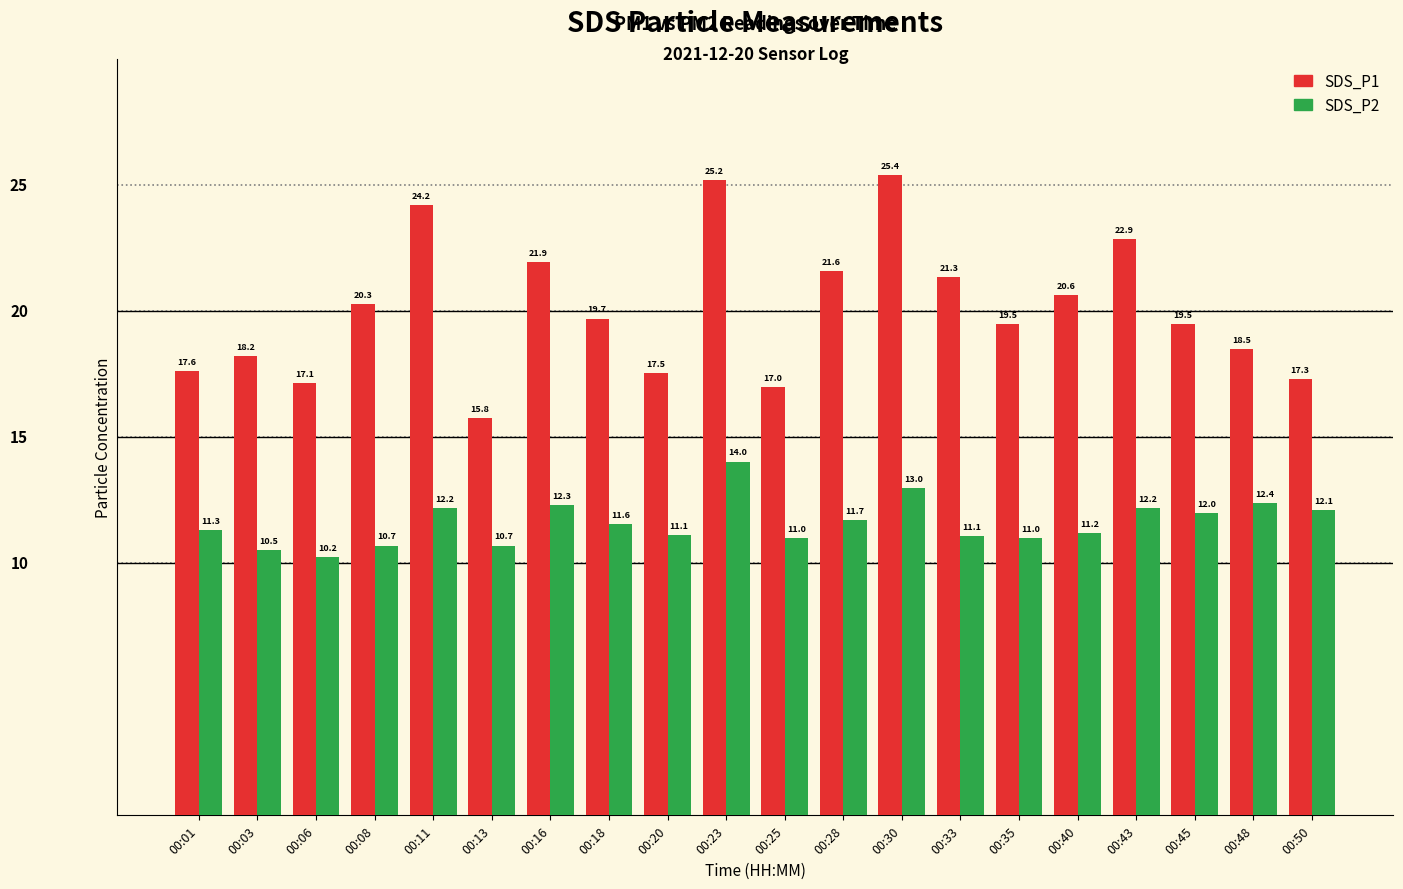

Reading right to left, list all the values displayed in this chart.

SDS_P1: 17.3	18.5	19.5	22.9	20.6	19.5	21.3	25.4	21.6	17.0	25.2	17.5	19.7	21.9	15.8	24.2	20.3	17.1	18.2	17.6
SDS_P2: 12.1	12.4	12.0	12.2	11.2	11.0	11.1	13.0	11.7	11.0	14.0	11.1	11.6	12.3	10.7	12.2	10.7	10.2	10.5	11.3